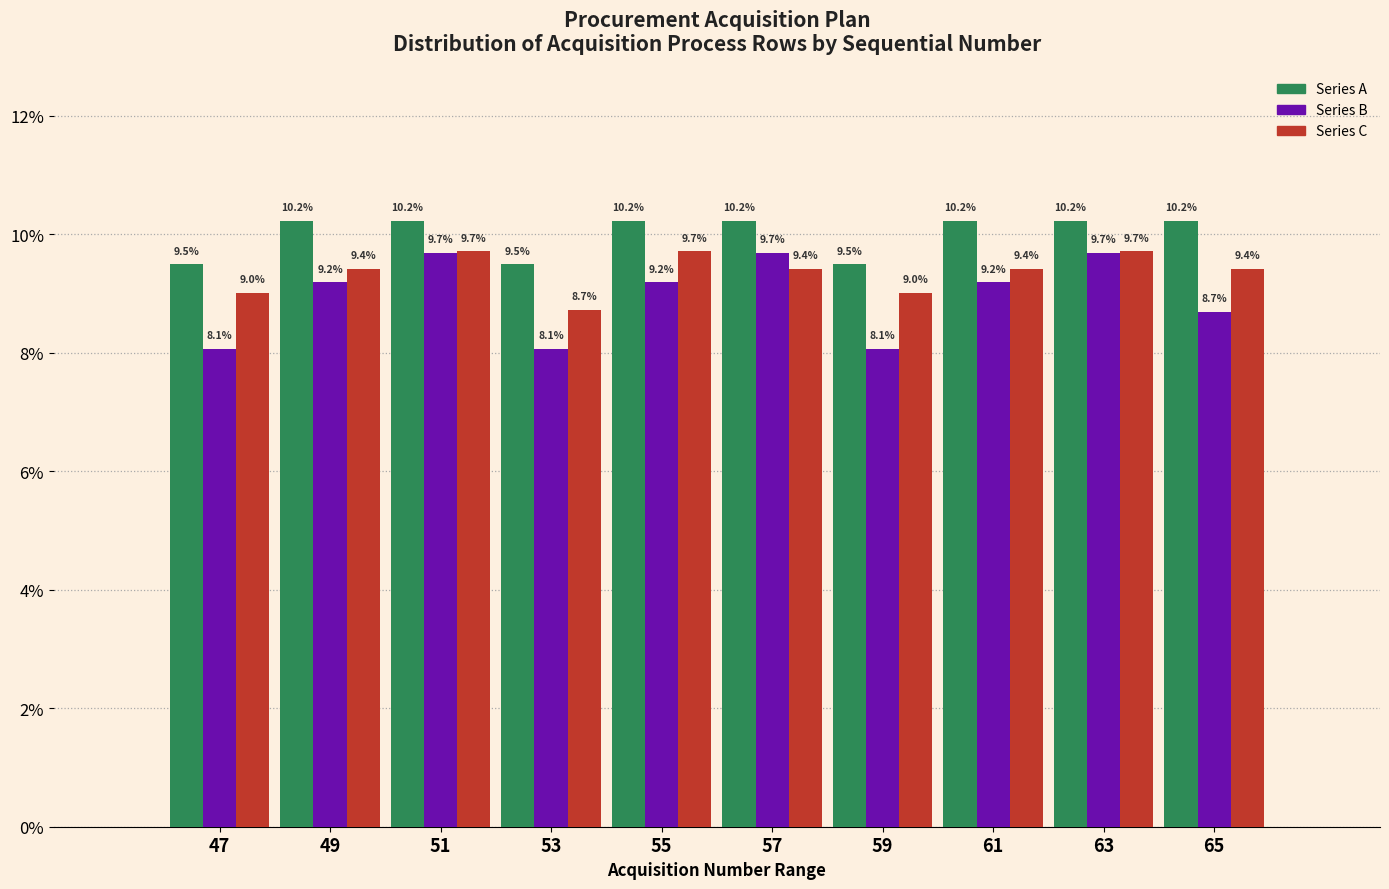

Reading left to right, what are all the values shown in this chart?

Series A: 9.5	10.2	10.2	9.5	10.2	10.2	9.5	10.2	10.2	10.2
Series B: 8.1	9.2	9.7	8.1	9.2	9.7	8.1	9.2	9.7	8.7
Series C: 9.0	9.4	9.7	8.7	9.7	9.4	9.0	9.4	9.7	9.4